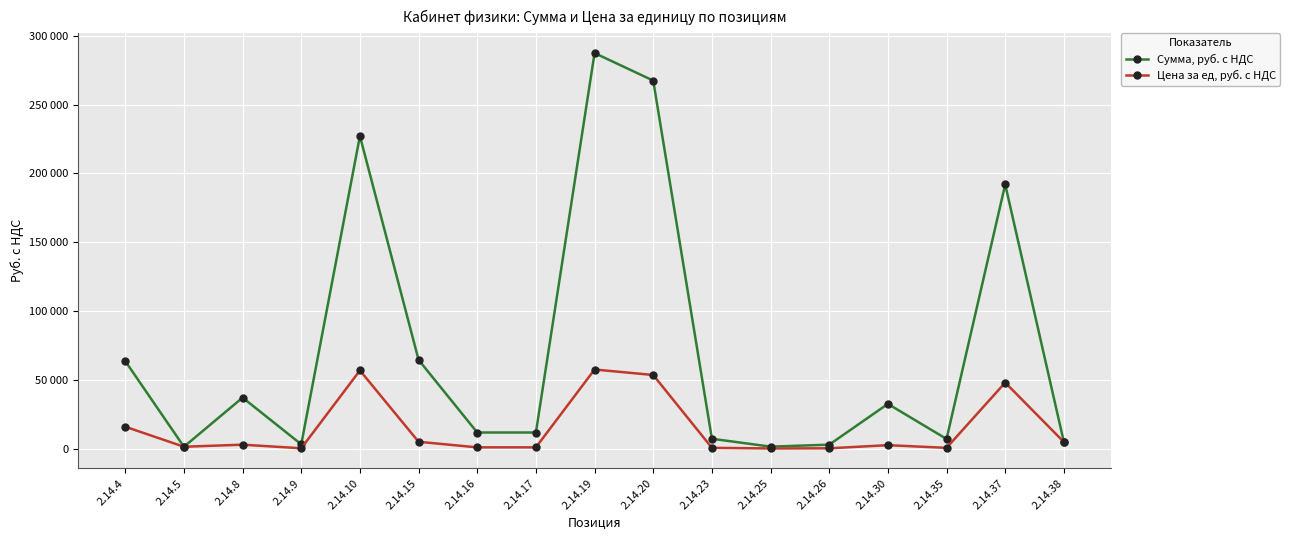

True or false: Цена за ед, руб. с НДС and Сумма, руб. с НДС cross at least once.

False